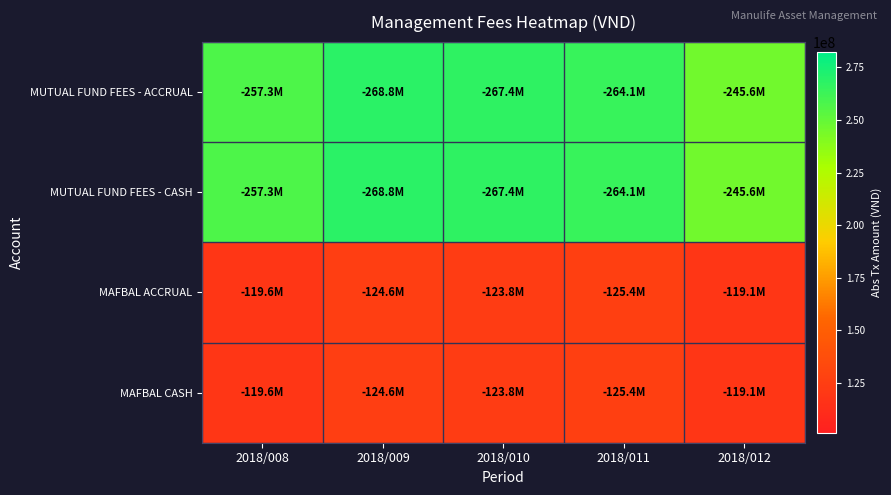

Which has a higher value, 2018/009 or 2018/010?

2018/009